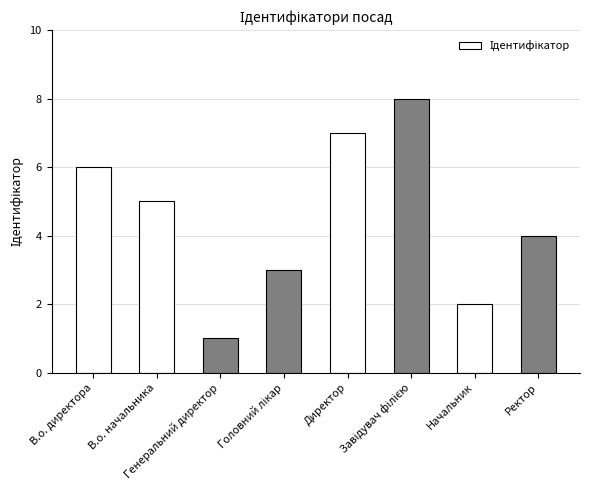

What is the sum of all values?

36